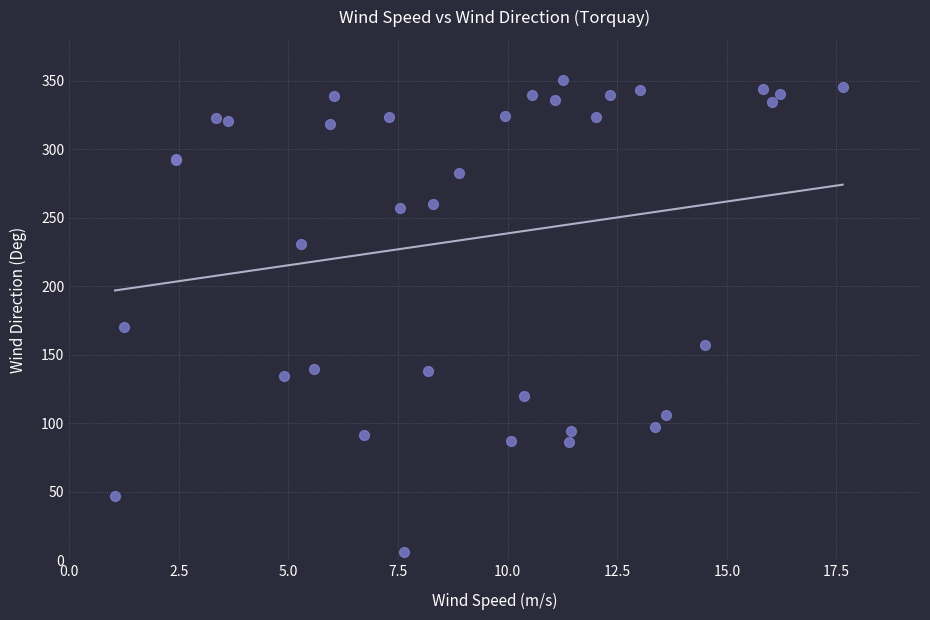

What Y value in the scatter plot is closest to 178?

170.5